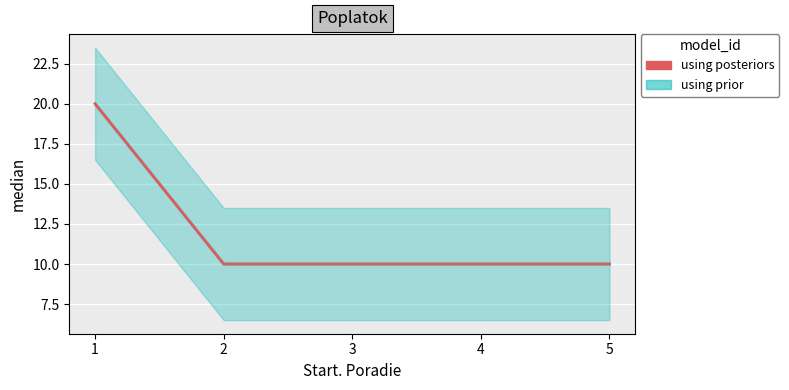

What is the difference between the maximum and minimum values?

10